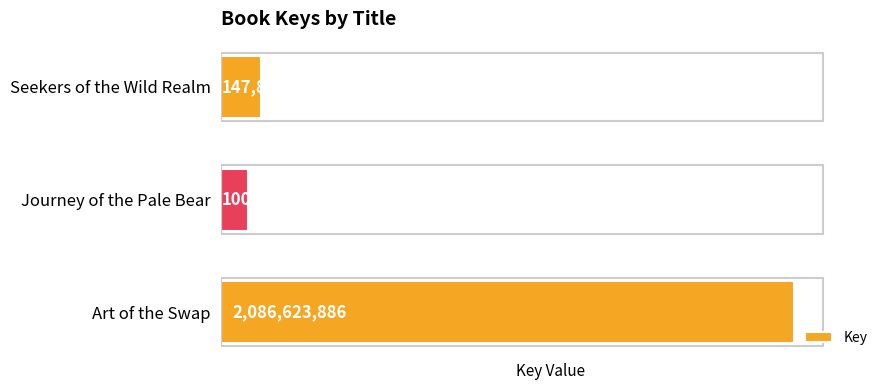

What is the average value?

778373187